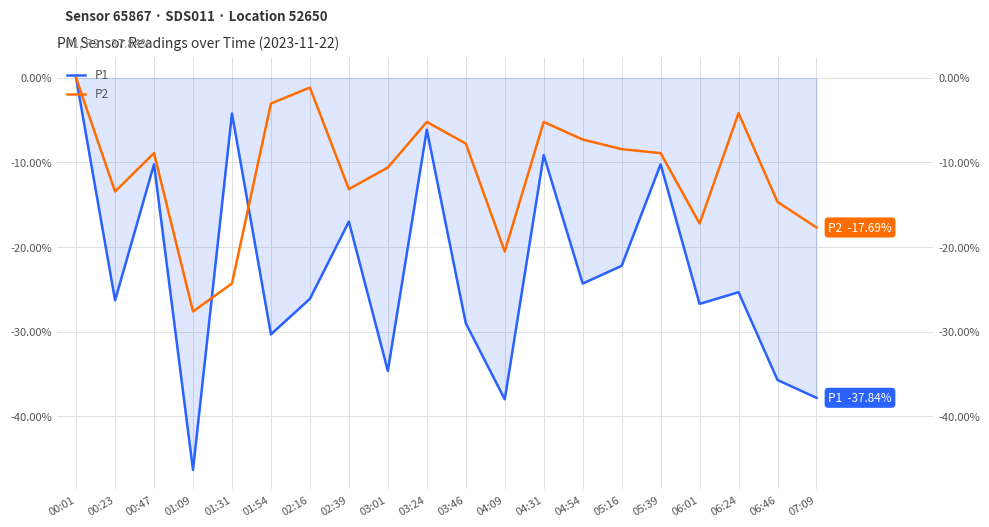

At which label does P1 first exceed -25?

00:01